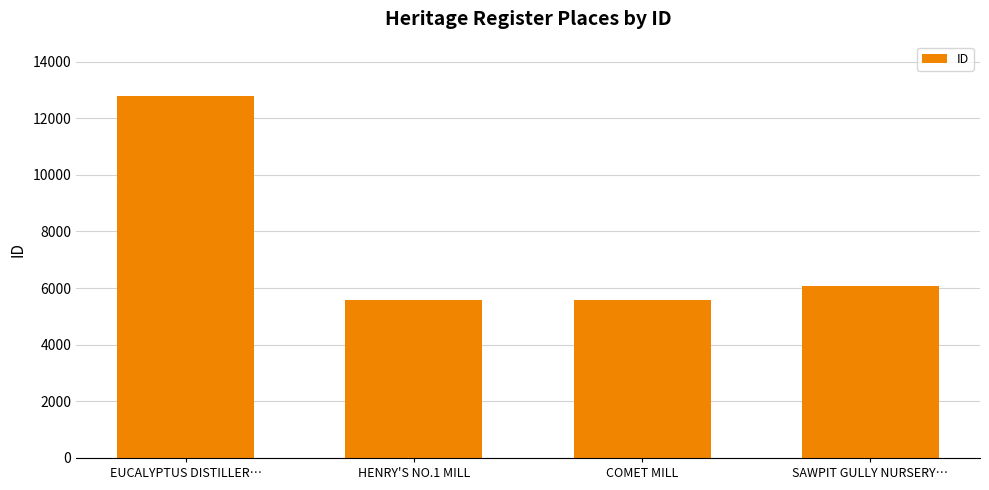

What is the label of the 4th bar from the left?

SAWPIT GULLY NURSERY…